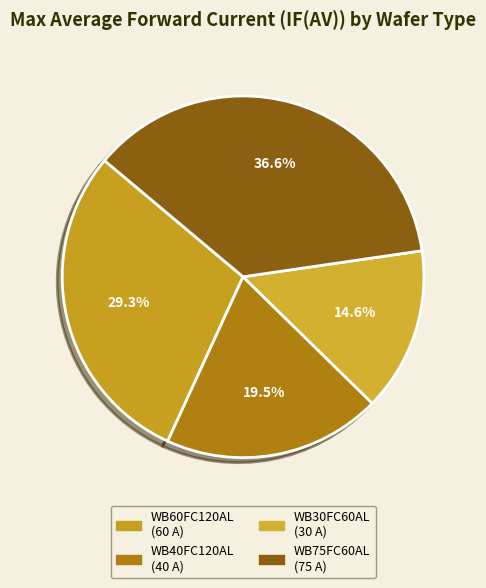

Between WB30FC60AL and WB40FC120AL, which is larger?

WB40FC120AL